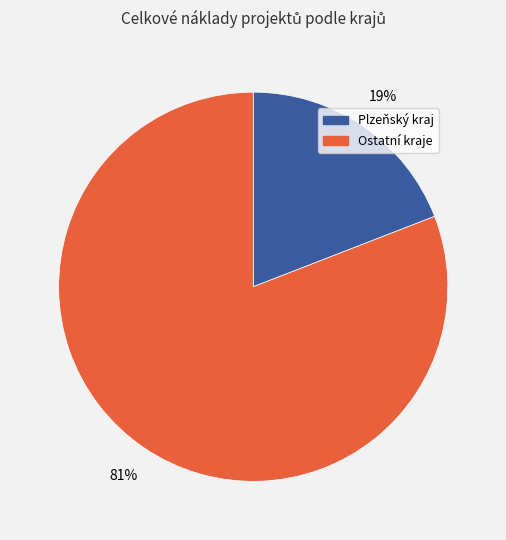

Is there a majority slice in this chart?

Yes